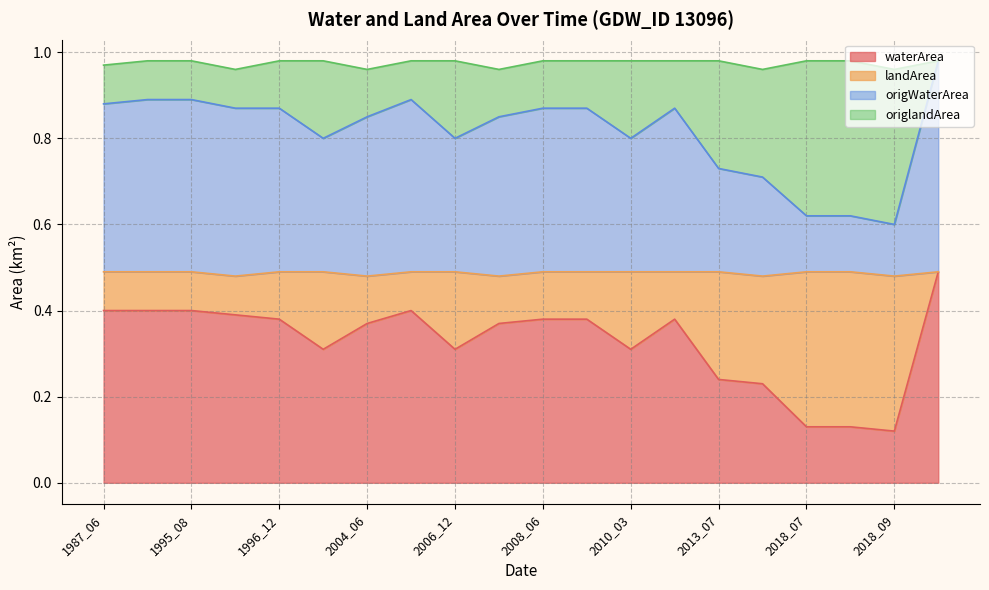

How many waterArea values are between 0 and 1?

20